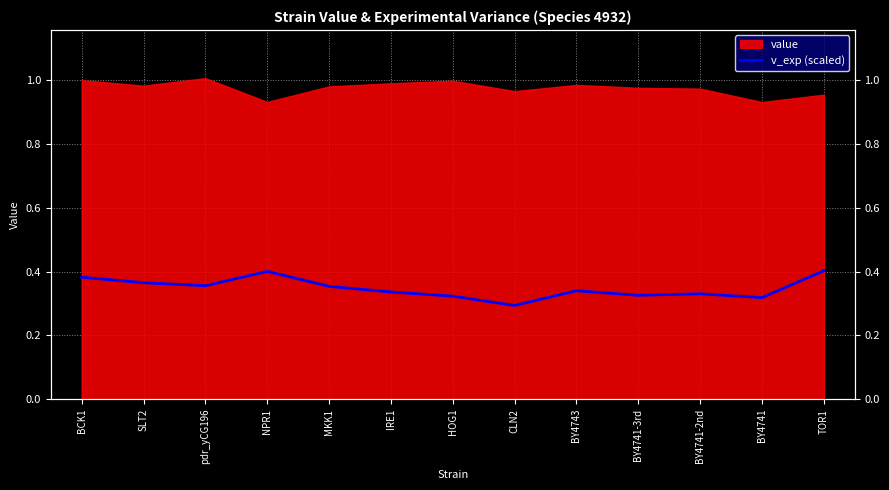

What is the difference between the second highest and minimum values?

0.1